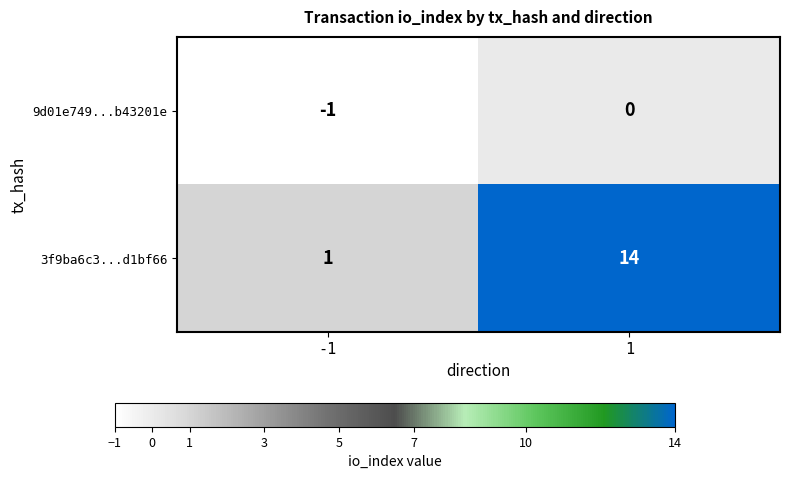

How many distinct data groups are displayed?

2